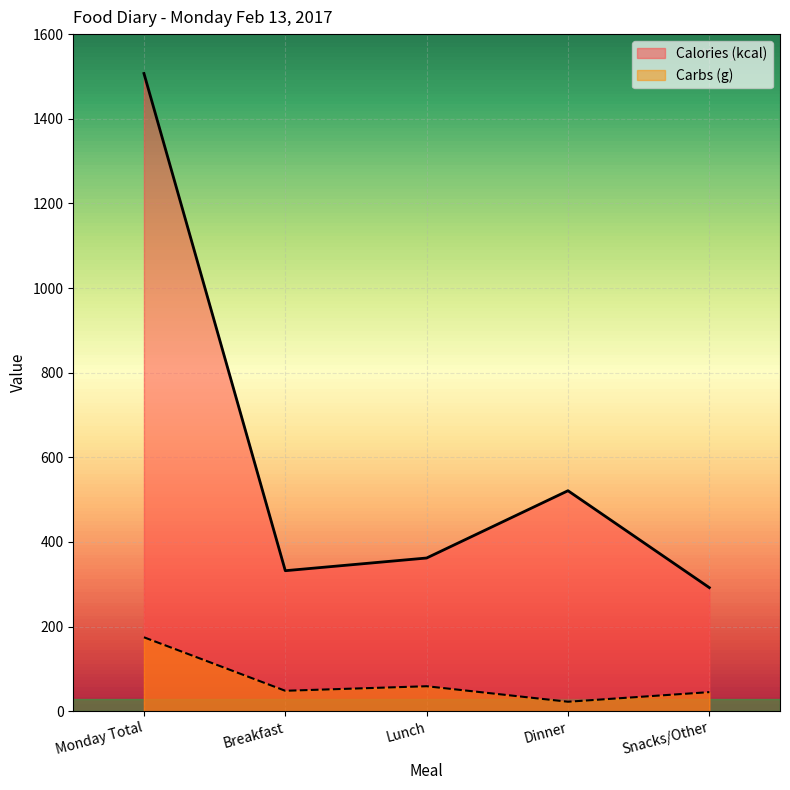

The value of Carbs (g) at Monday Total is 174.7. True or false?

True